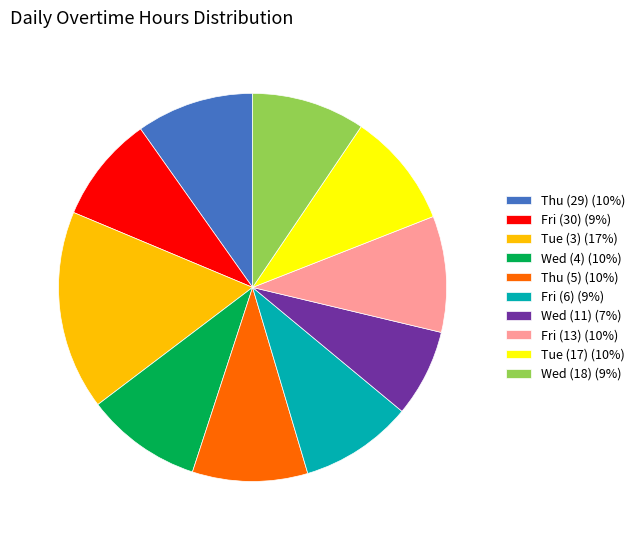

Combined, do Fri (13) and Fri (30) account for over 50%?

No